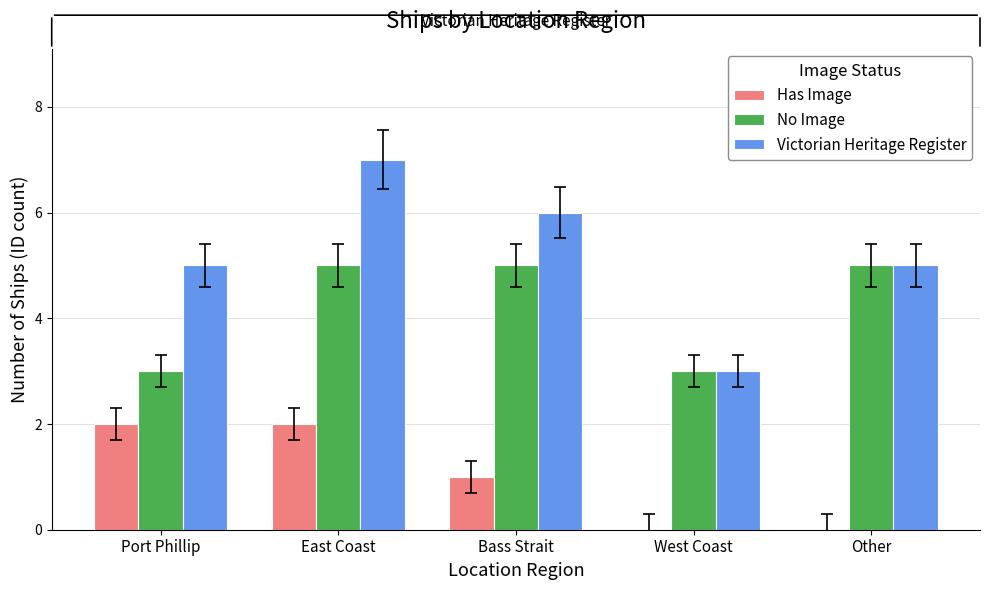

True or false: No Image has a value of 7 at Bass Strait.

False